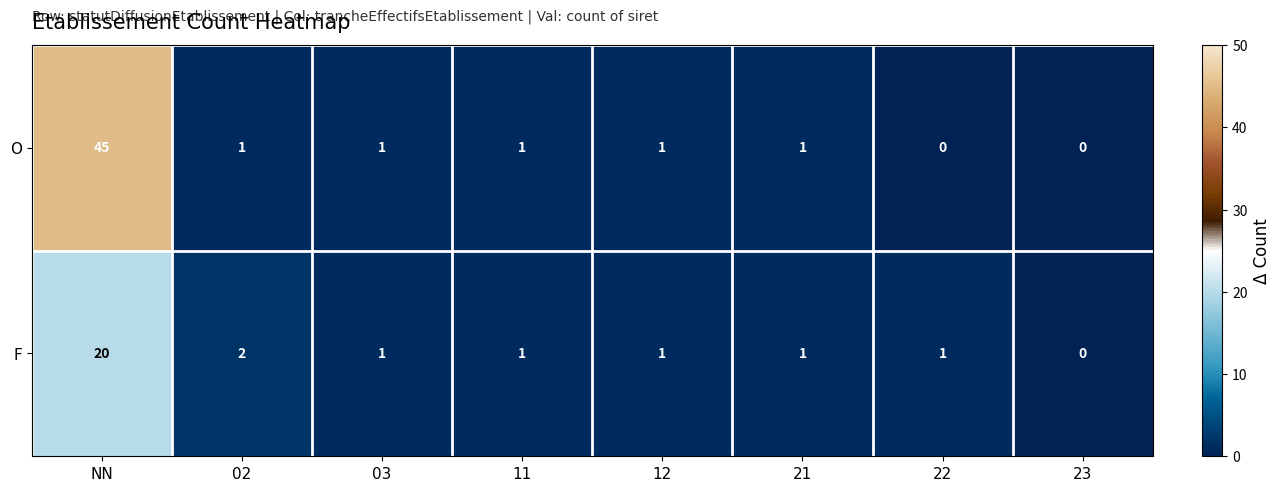

At which category is the sum across all series the highest?

NN